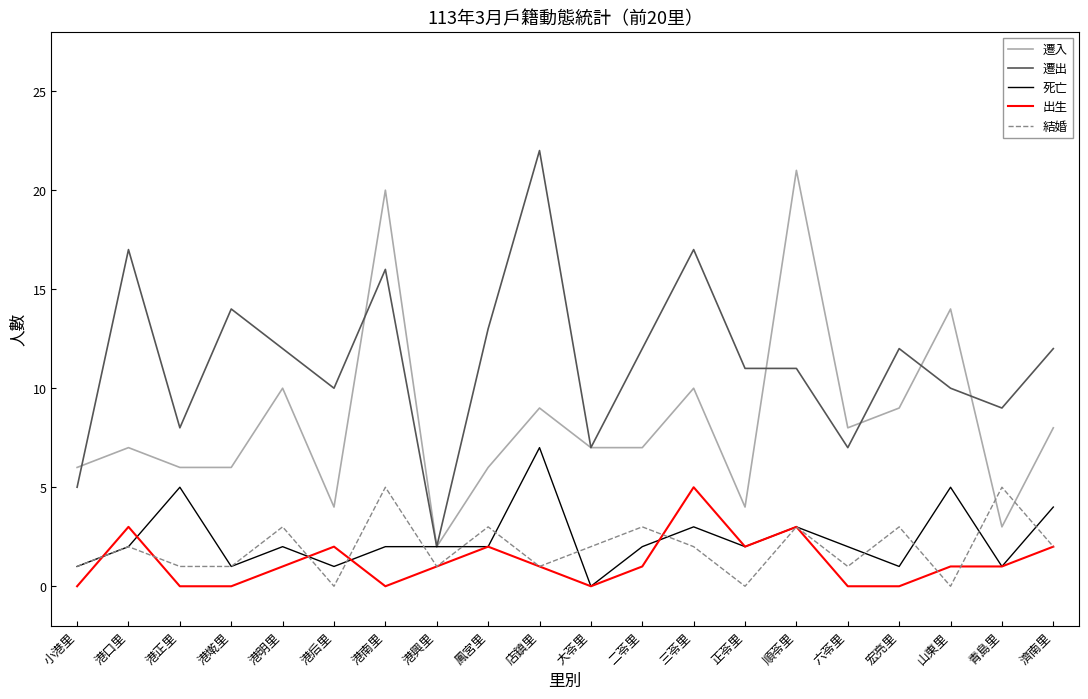

True or false: 遷出 has a value of 9 at 六苓里.

False